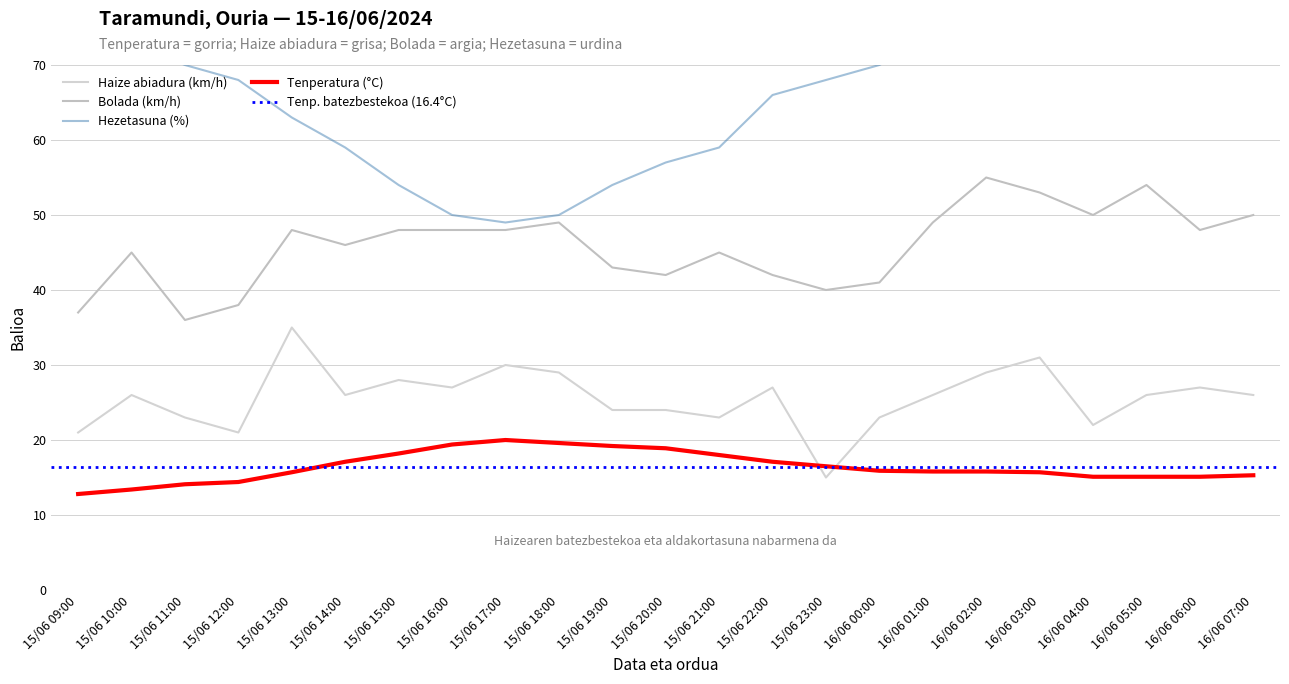

True or false: Haize abiadura (km/h) and Bolada (km/h) cross at least once.

False